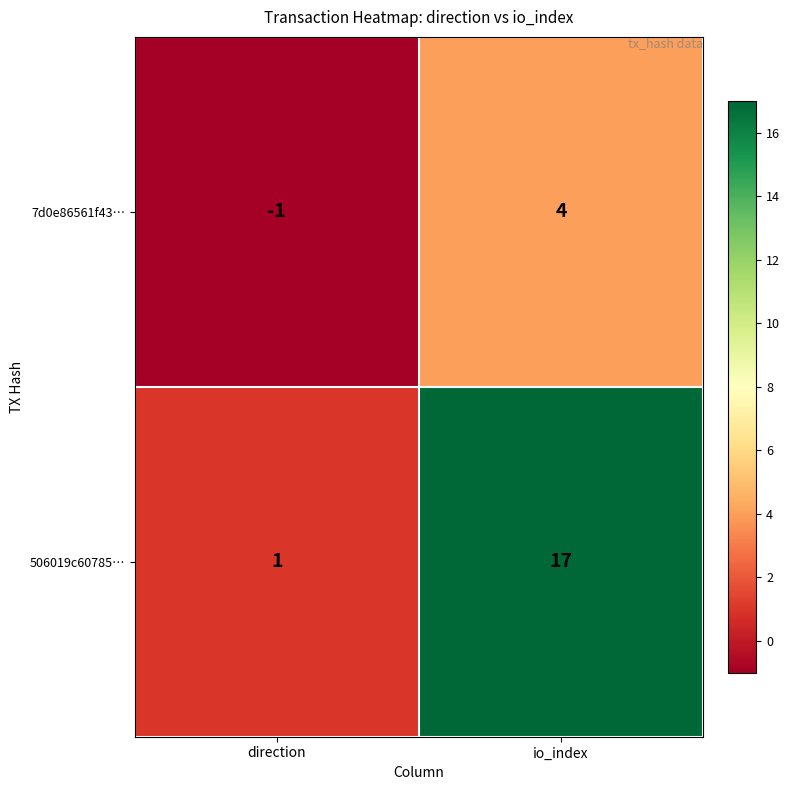

What is the total value across all series at io_index?

21